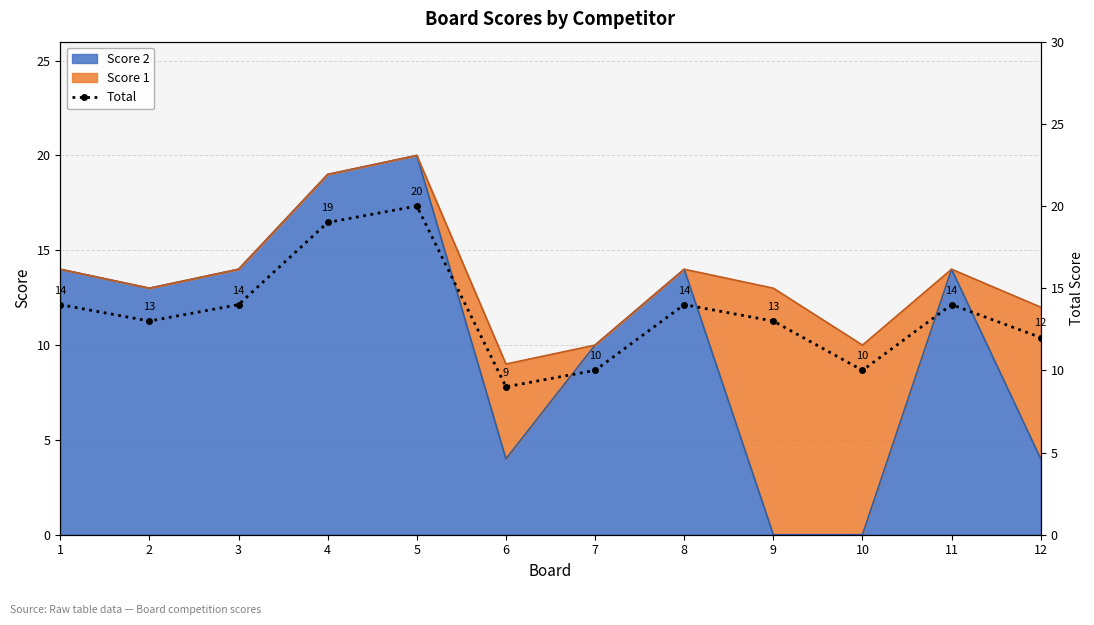

How many data points are above 14?

2